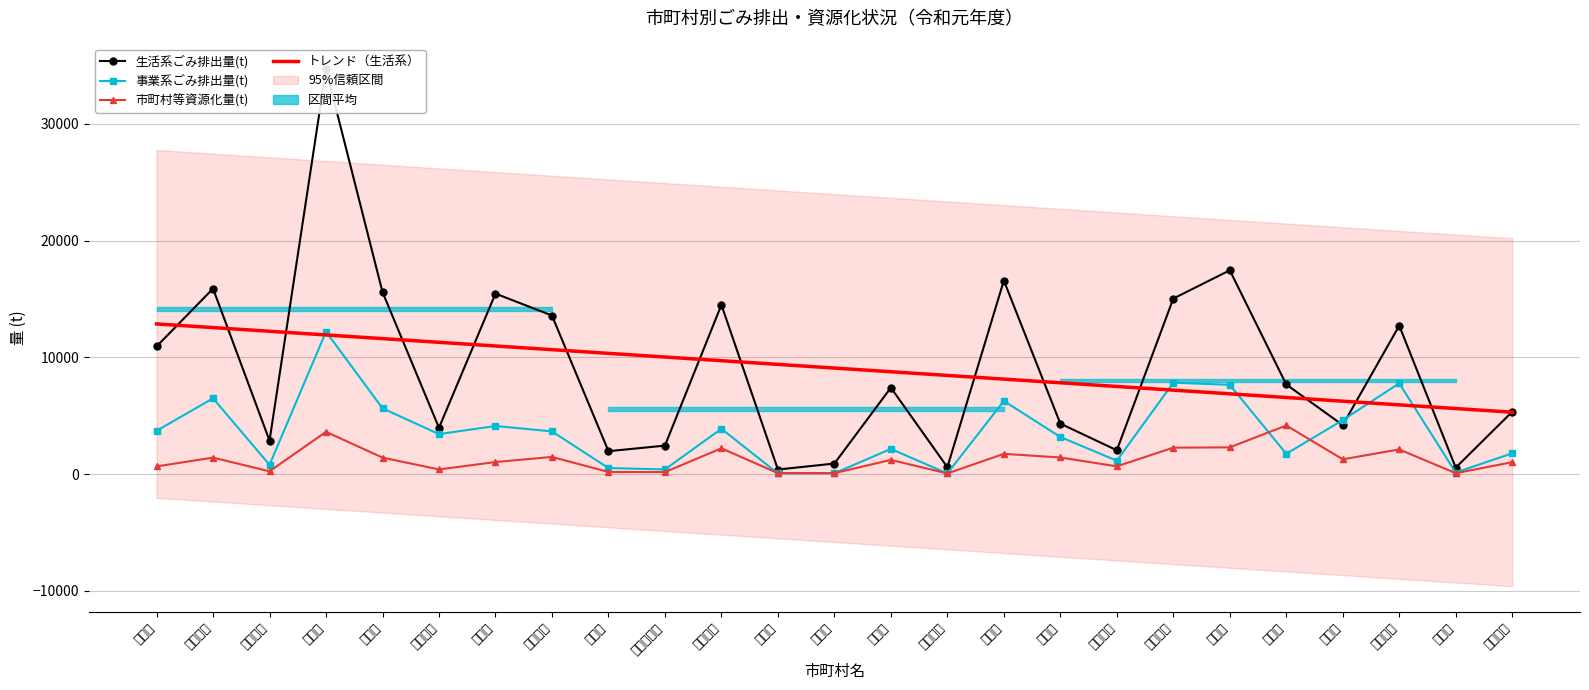

The トレンド（生活系） series shows 5346.7 at 宇治田原町. True or false?

False